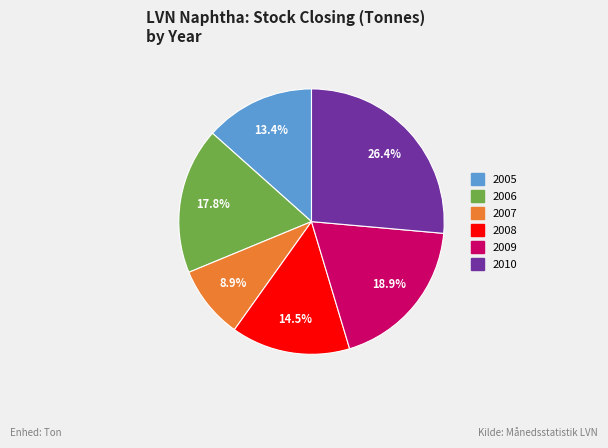

What is the ratio of the value at 2006 to the value at 2008?

1.2